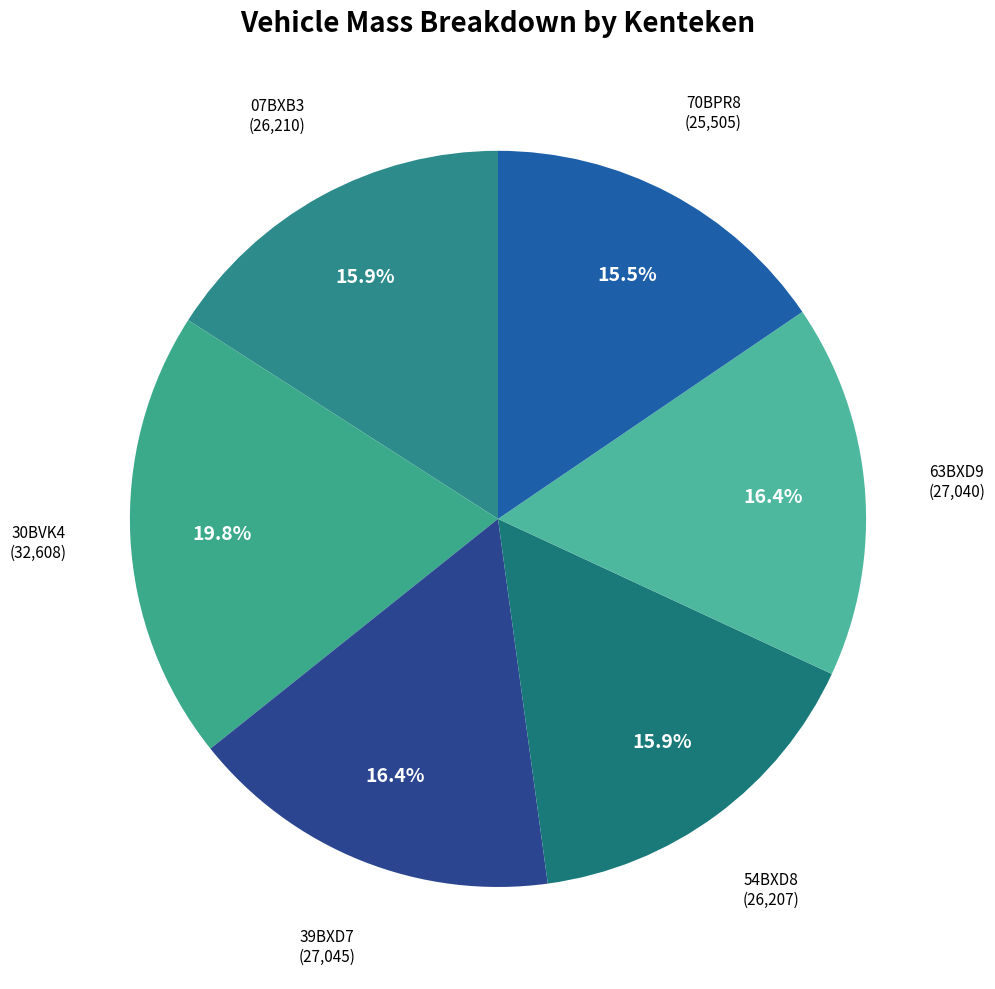

Approximately how many times larger is the value at 63BXD9 compared to 07BXB3?

1.0